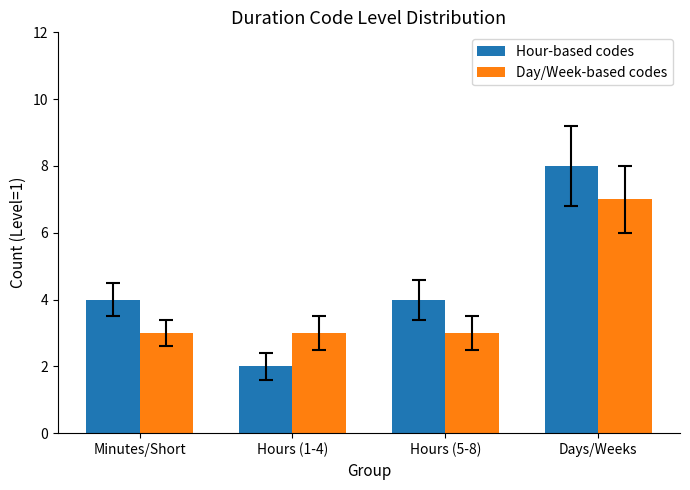

Which label corresponds to the smallest value in the chart?

Hours (1-4)